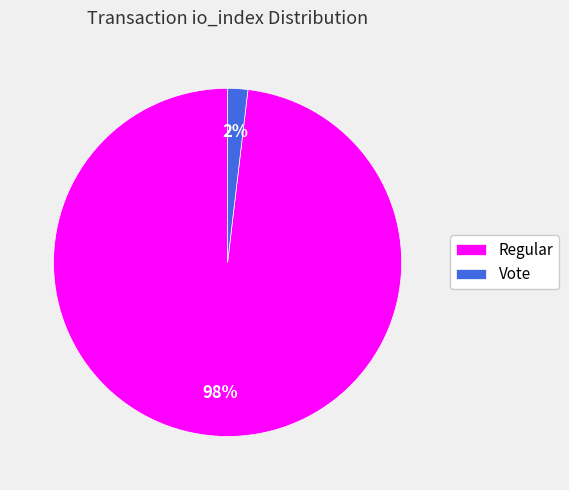

To the nearest percent, what is the difference between the Regular and Vote slice percentages?

96%